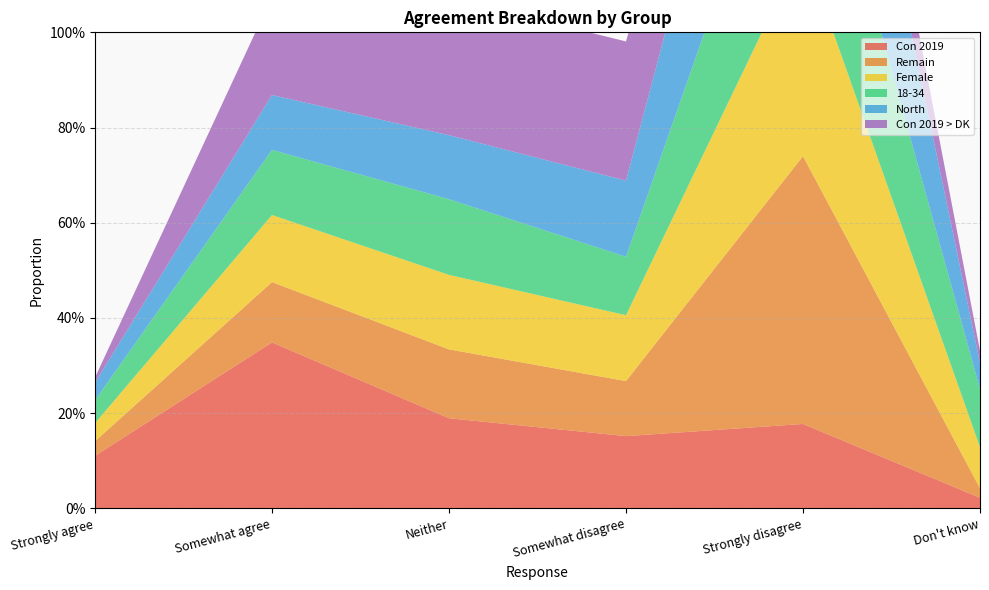

Reading left to right, what are all the values shown in this chart?

Con 2019: Strongly agree=0.1	Somewhat agree=0.3	Neither=0.2	Somewhat disagree=0.2	Strongly disagree=0.2	Don't know=0.0
Remain: Strongly agree=0.0	Somewhat agree=0.1	Neither=0.1	Somewhat disagree=0.1	Strongly disagree=0.6	Don't know=0.0
Female: Strongly agree=0.0	Somewhat agree=0.1	Neither=0.2	Somewhat disagree=0.1	Strongly disagree=0.4	Don't know=0.1
18-34: Strongly agree=0.0	Somewhat agree=0.1	Neither=0.2	Somewhat disagree=0.1	Strongly disagree=0.4	Don't know=0.1
North: Strongly agree=0.0	Somewhat agree=0.1	Neither=0.1	Somewhat disagree=0.2	Strongly disagree=0.5	Don't know=0.1
Con 2019 > DK: Strongly agree=0.0	Somewhat agree=0.2	Neither=0.3	Somewhat disagree=0.3	Strongly disagree=0.2	Don't know=0.0